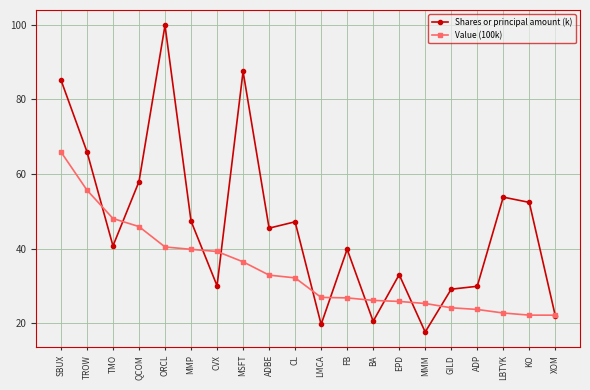

At which category is the sum across all series the highest?

SBUX